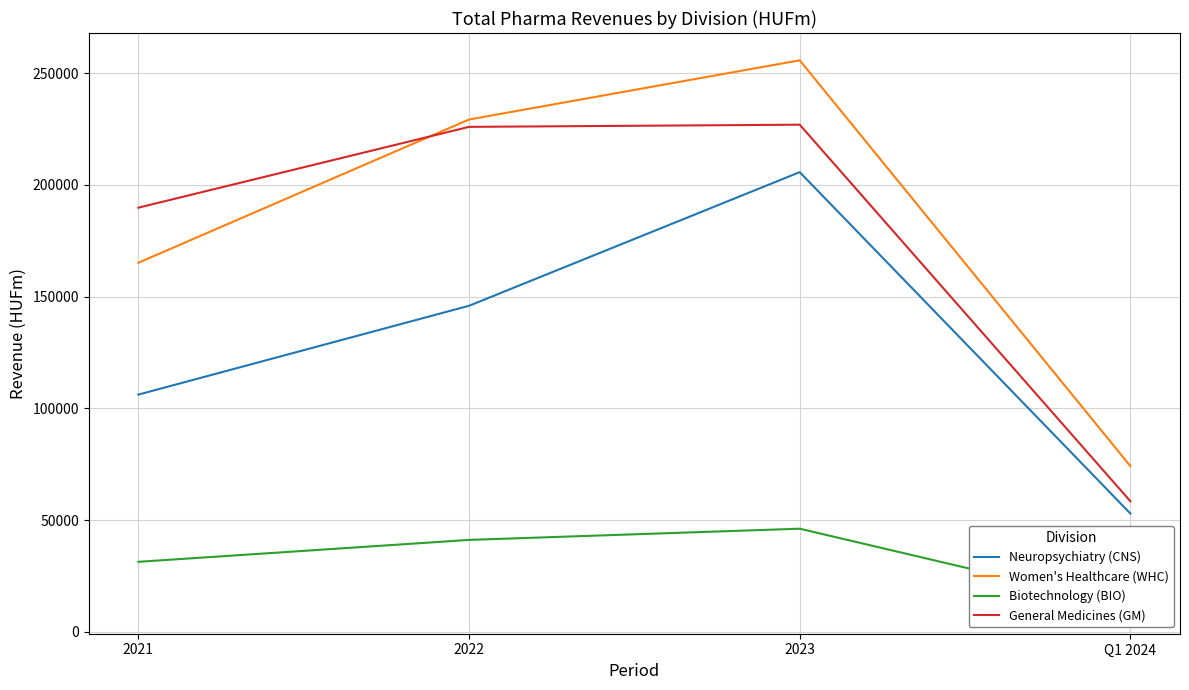

What is the label of the 4th point from the right?

2021